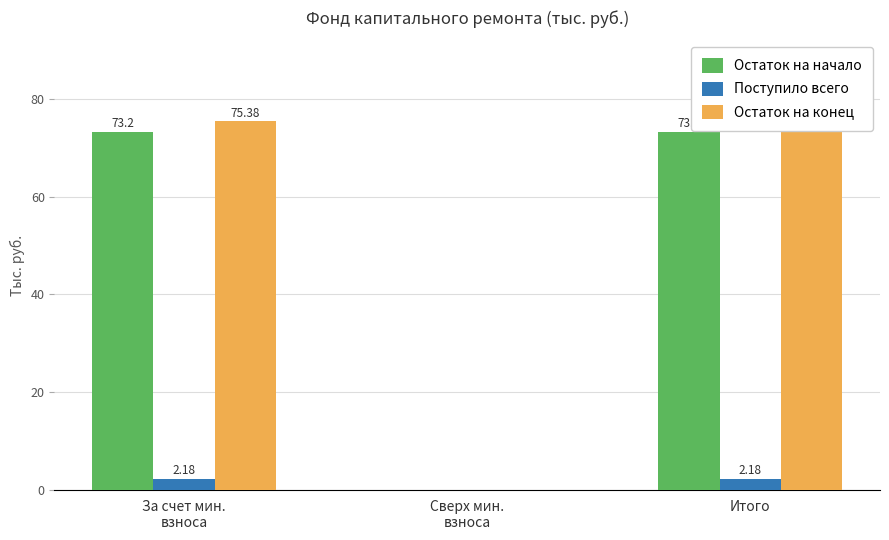

Is the value of Поступило всего at За счет мин.
взноса greater than the value of Остаток на начало at Итого?

No